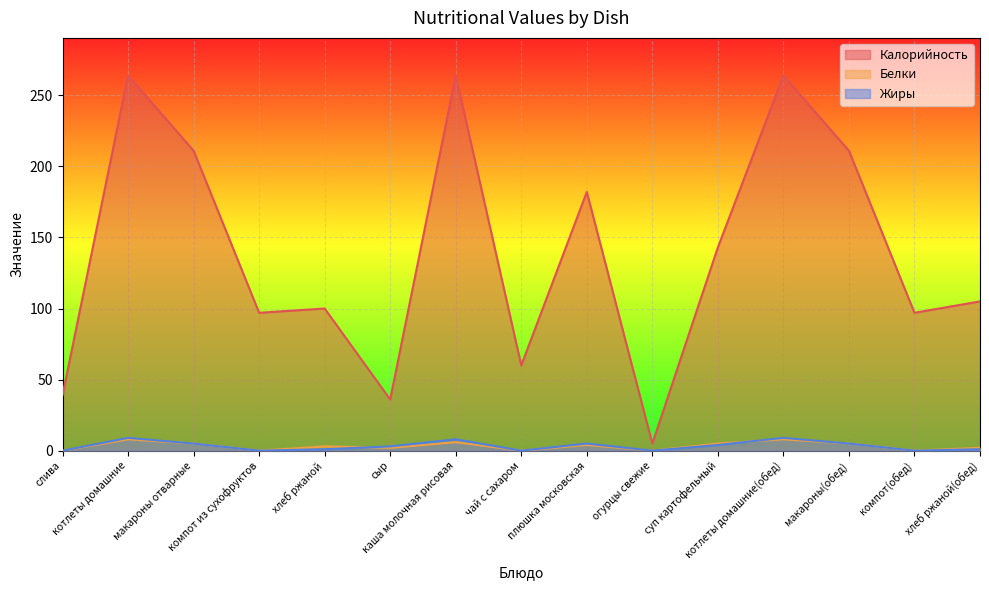

Which series changed the most between плюшка московская and хлеб ржаной(обед)?

Калорийность